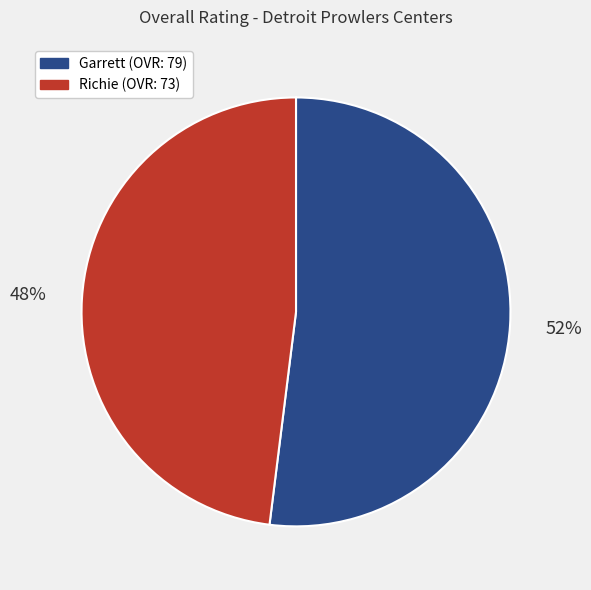

Which slice is the largest?

Garrett